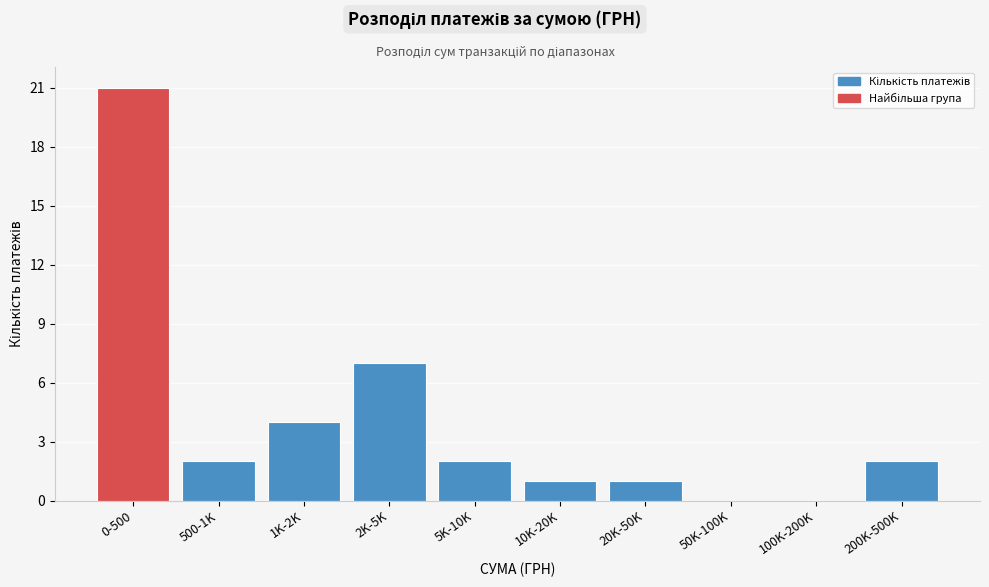

What is the change in value from 0-500 to 100K-200K?

-21